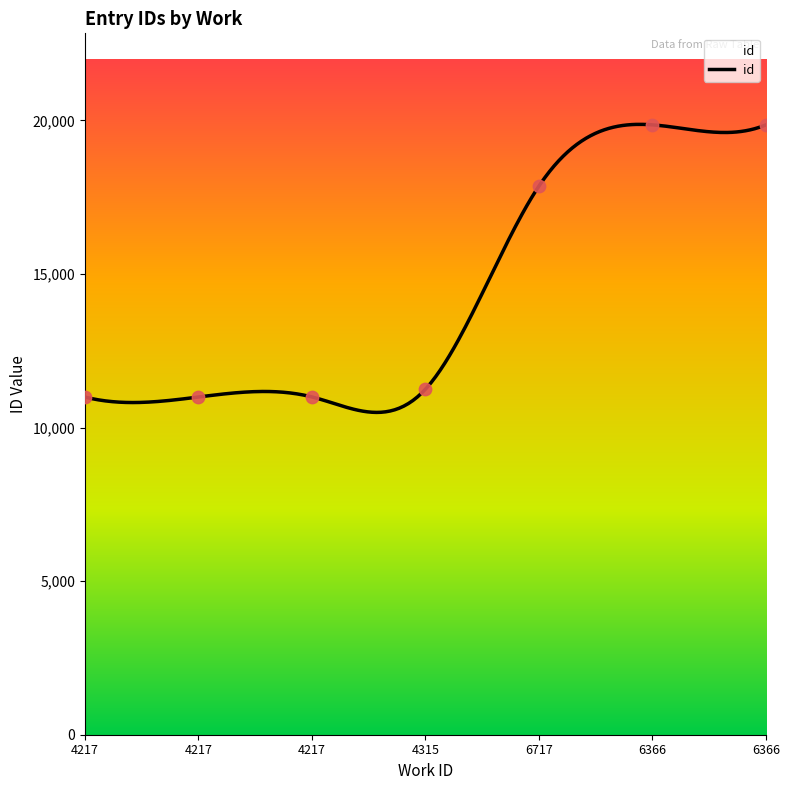

Between 4217 and 6717, which is larger?

6717